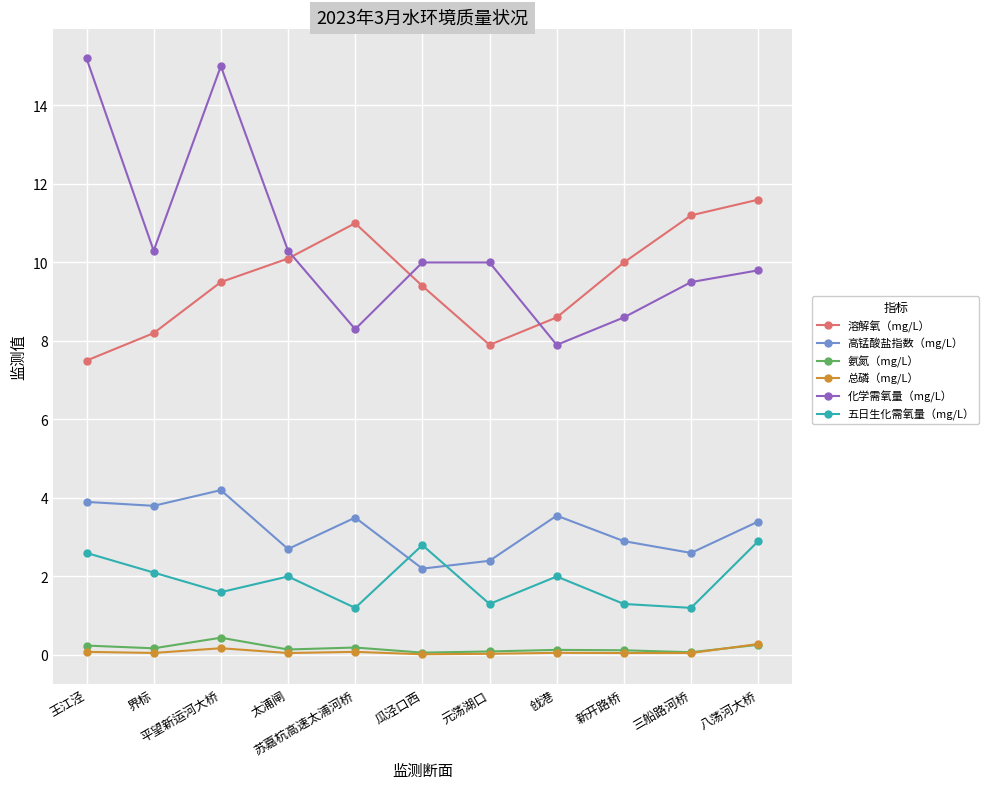

What is the greatest value displayed?

15.2